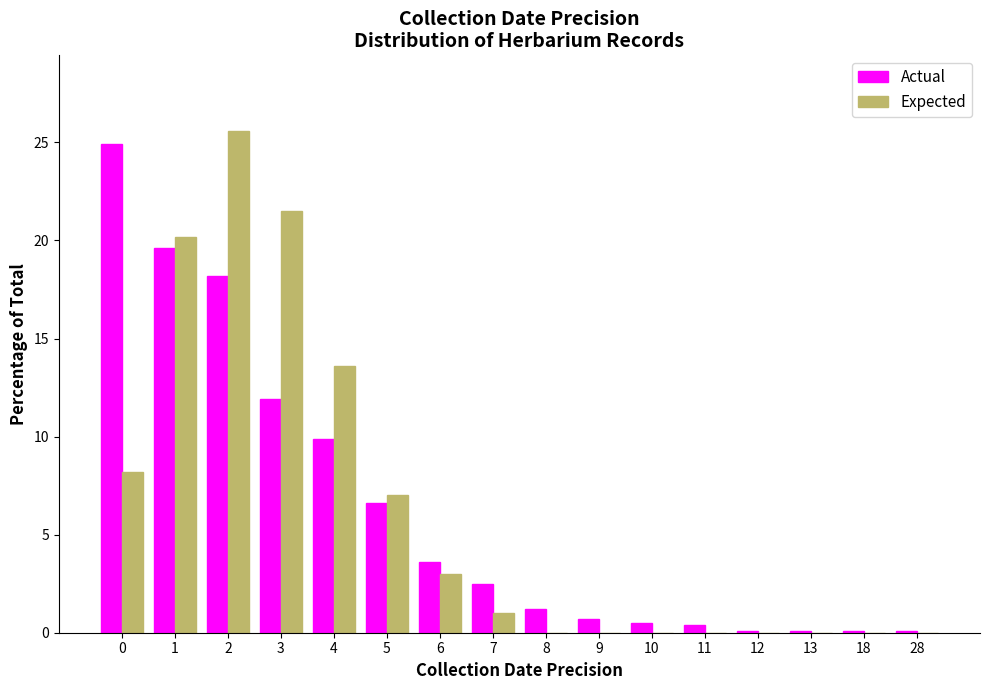

The value of Expected at 10 is 0.0. True or false?

True